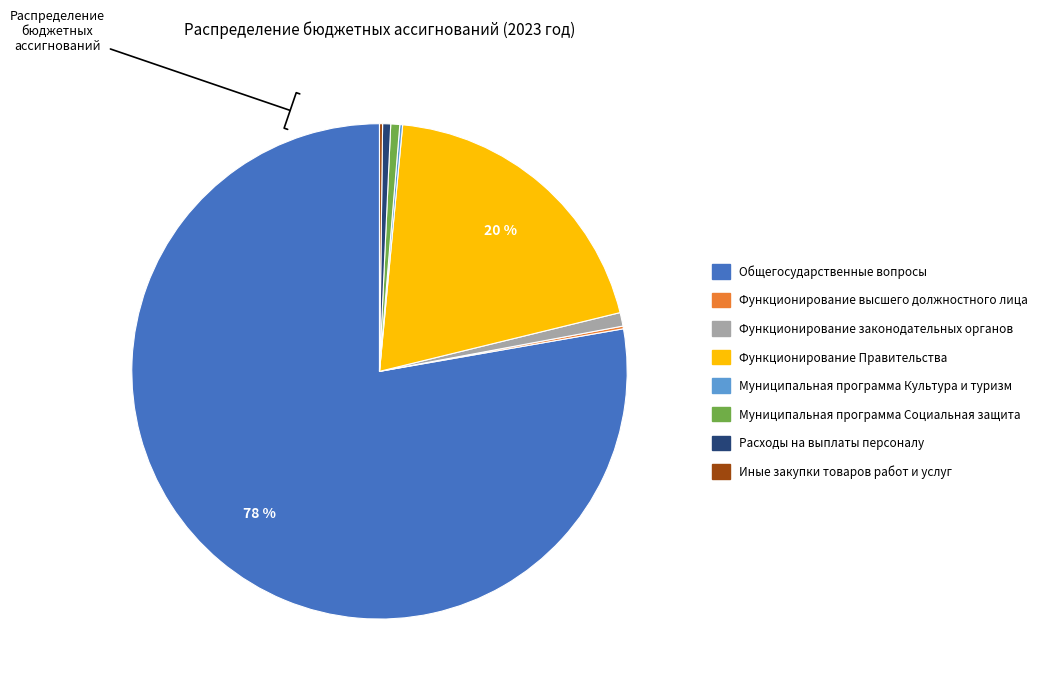

The Функционирование законодательных органов slice represents 11% of the pie. True or false?

False